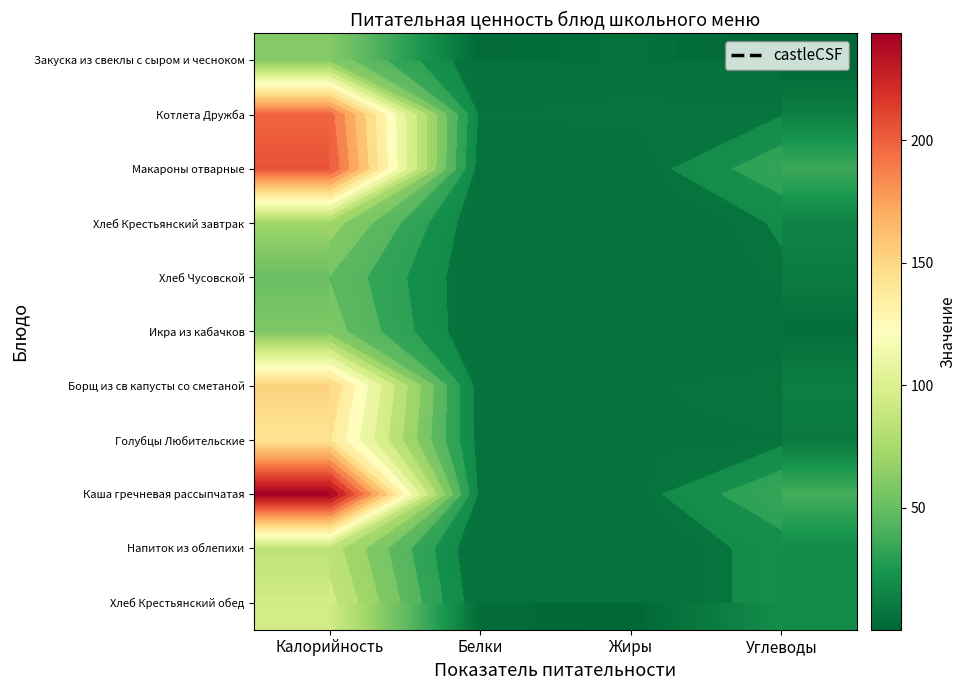

Rank the series by their maximum value, from lowest to highest.

Хлеб Чусовской, Икра из кабачков, Закуска из свеклы с сыром и чесноком, Хлеб Крестьянский завтрак, Напиток из облепихи, Хлеб Крестьянский обед, Голубцы Любительские, Борщ из св капусты со сметаной, Котлета Дружба, Макароны отварные, Каша гречневая рассыпчатая